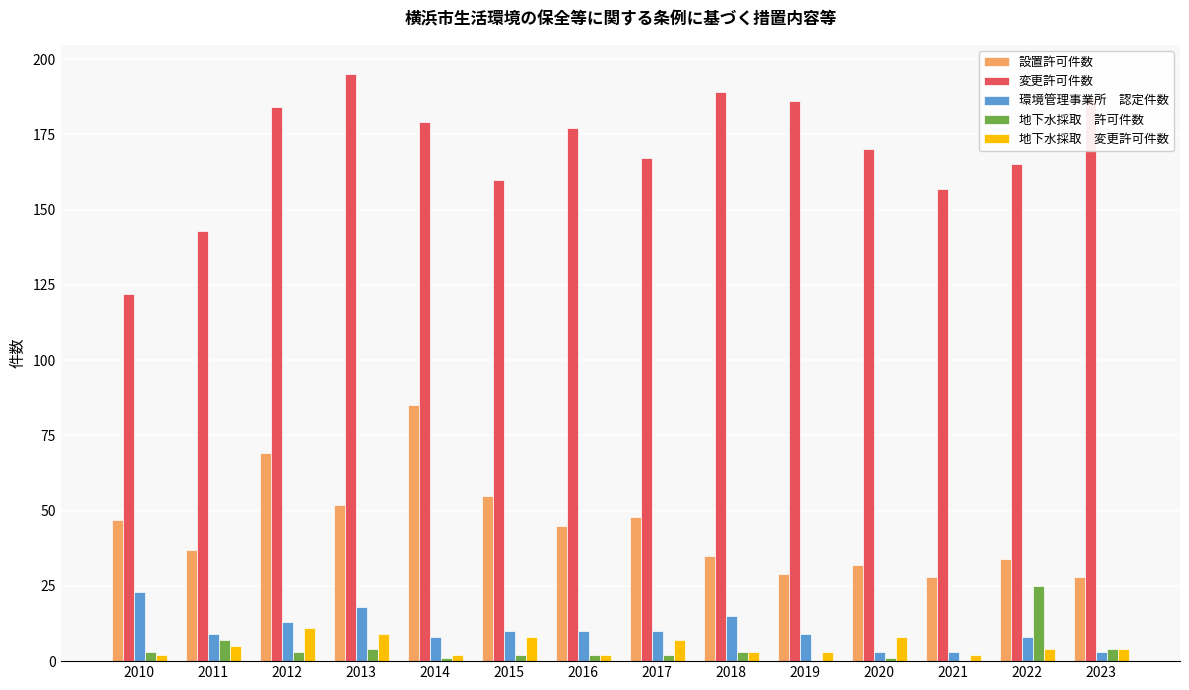

What is the maximum value shown in the chart?

195